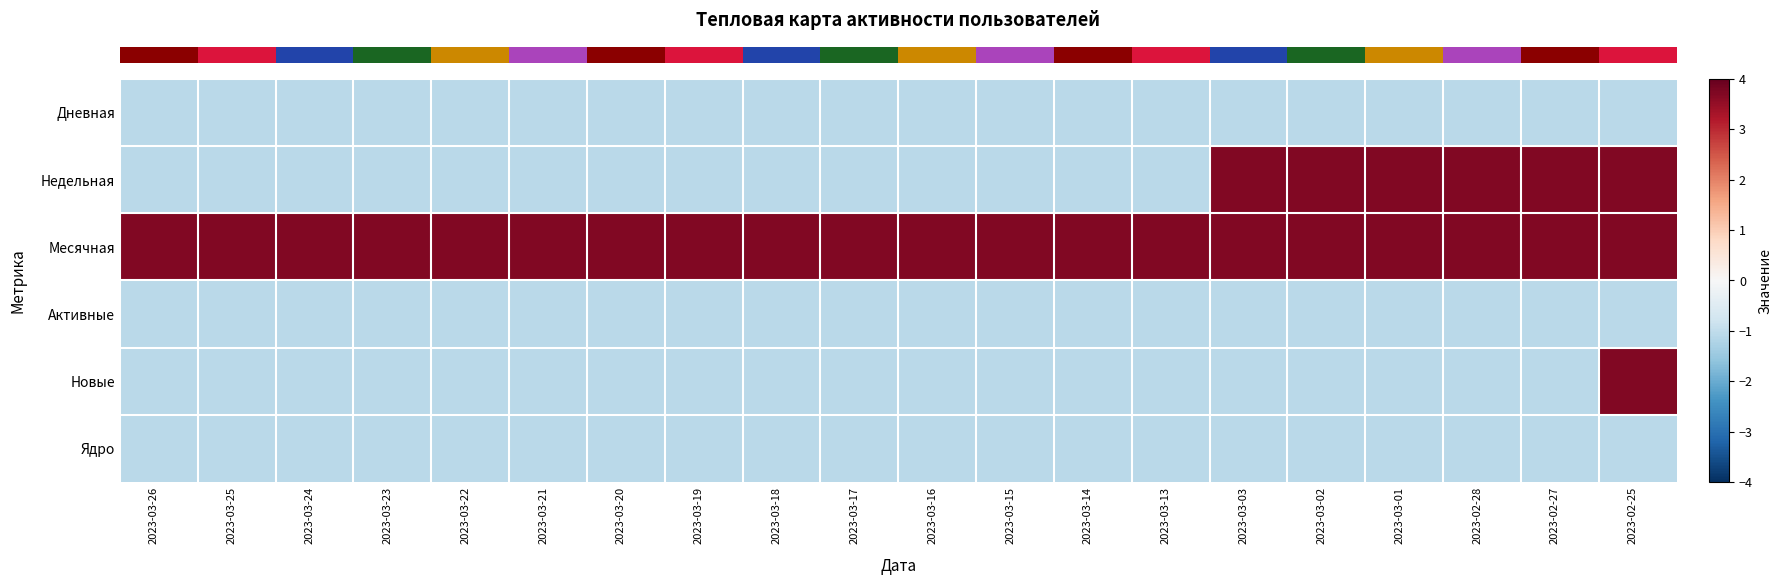

At how many categories does at least one series exceed 1?

20